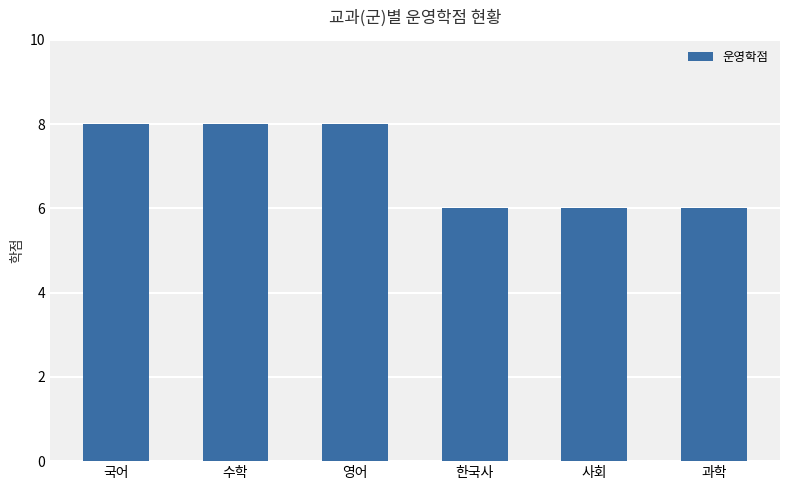

Does the chart contain stacked bars?

No